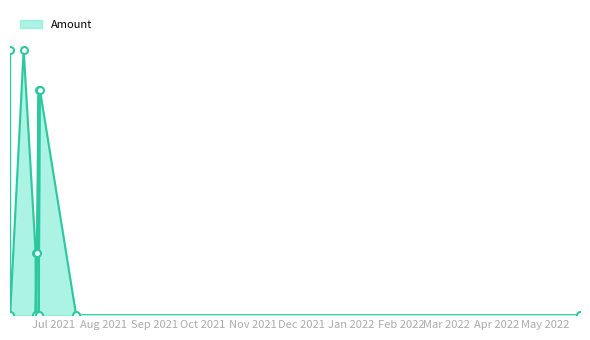

What is the label of the 9th point from the left?

2021-06-22 08:57:00